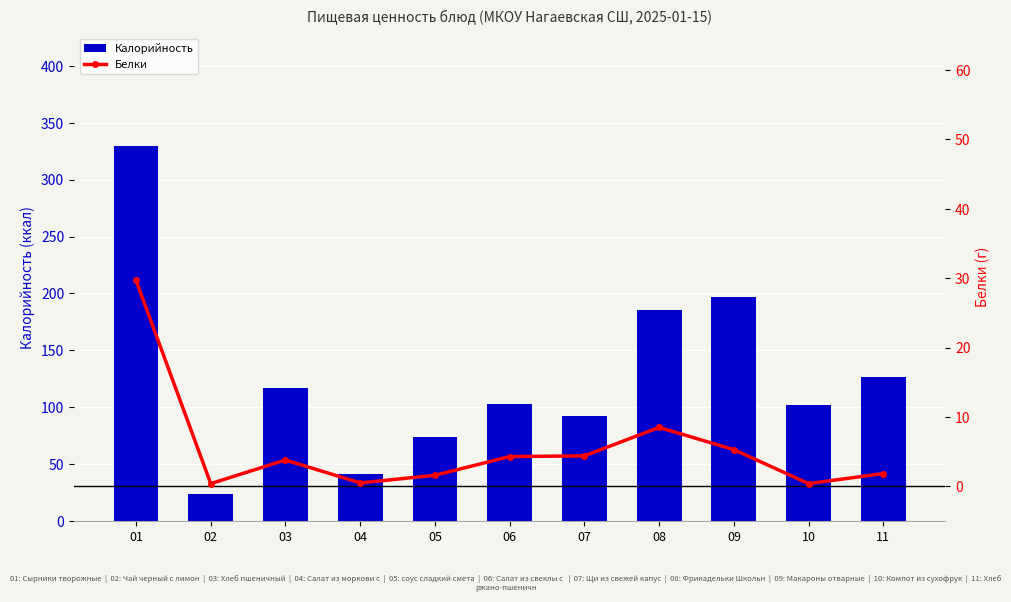

Rank the series by their average value, from highest to lowest.

Калорийность, Белки